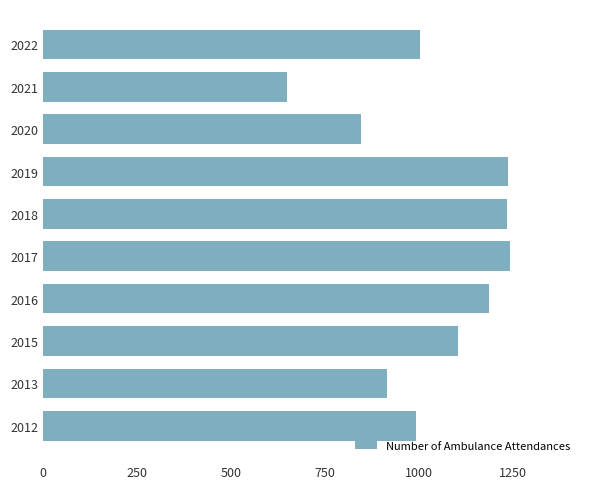

What is the difference between the maximum and minimum values?

592